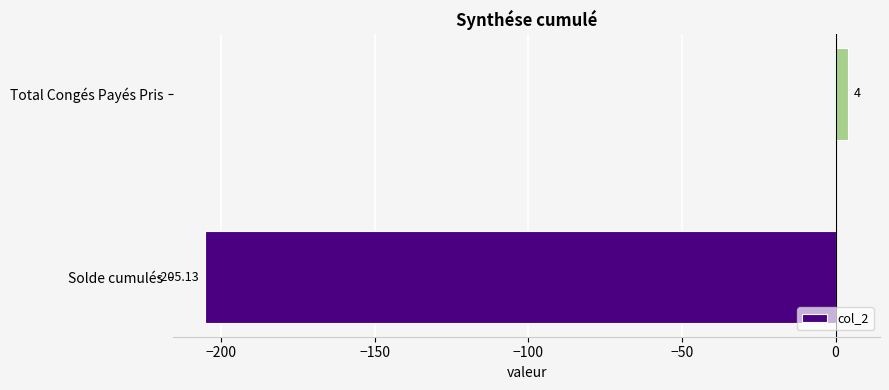

Which has a higher value, Solde cumulés or Total Congés Payés Pris?

Total Congés Payés Pris